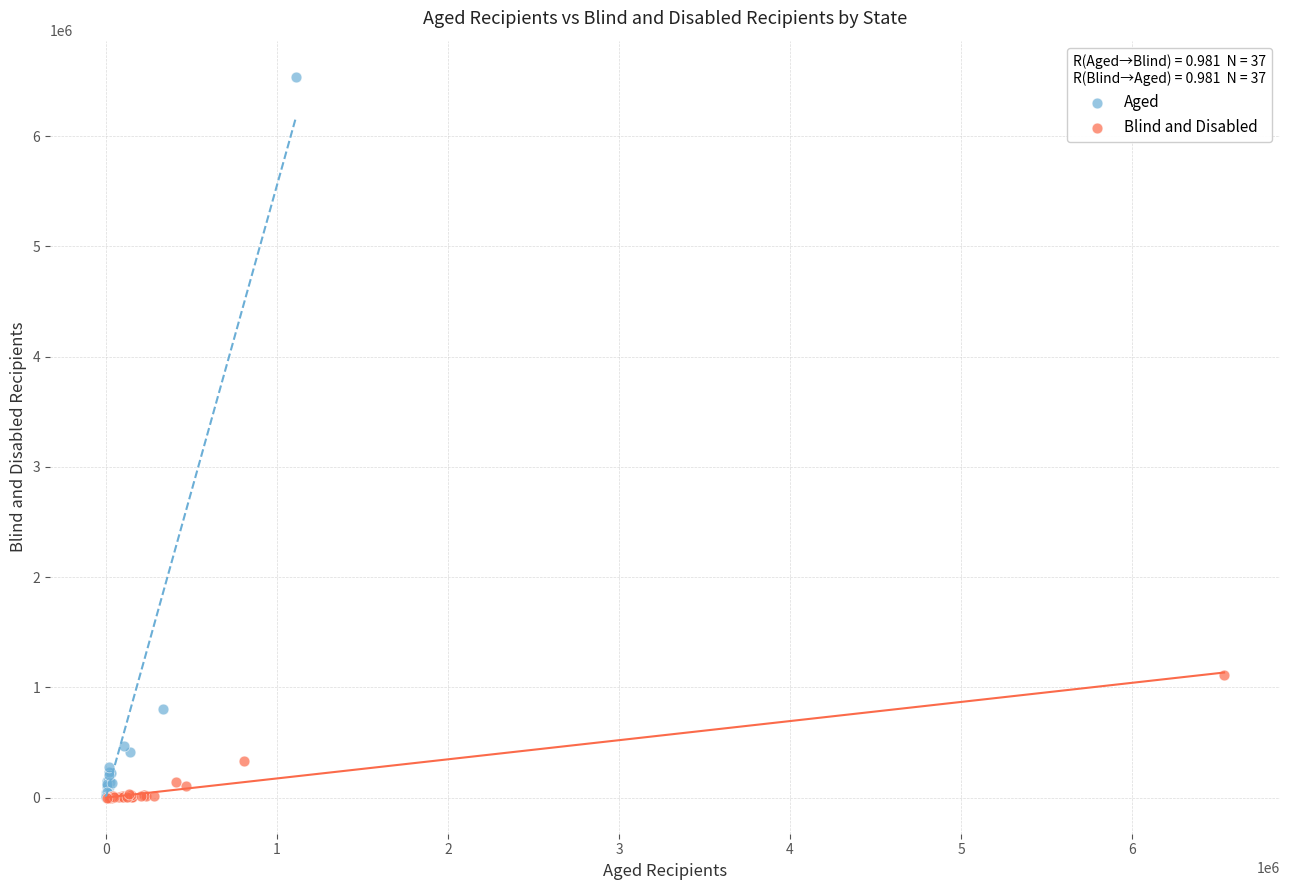

Which series has the largest Y range (max minus min)?

Aged